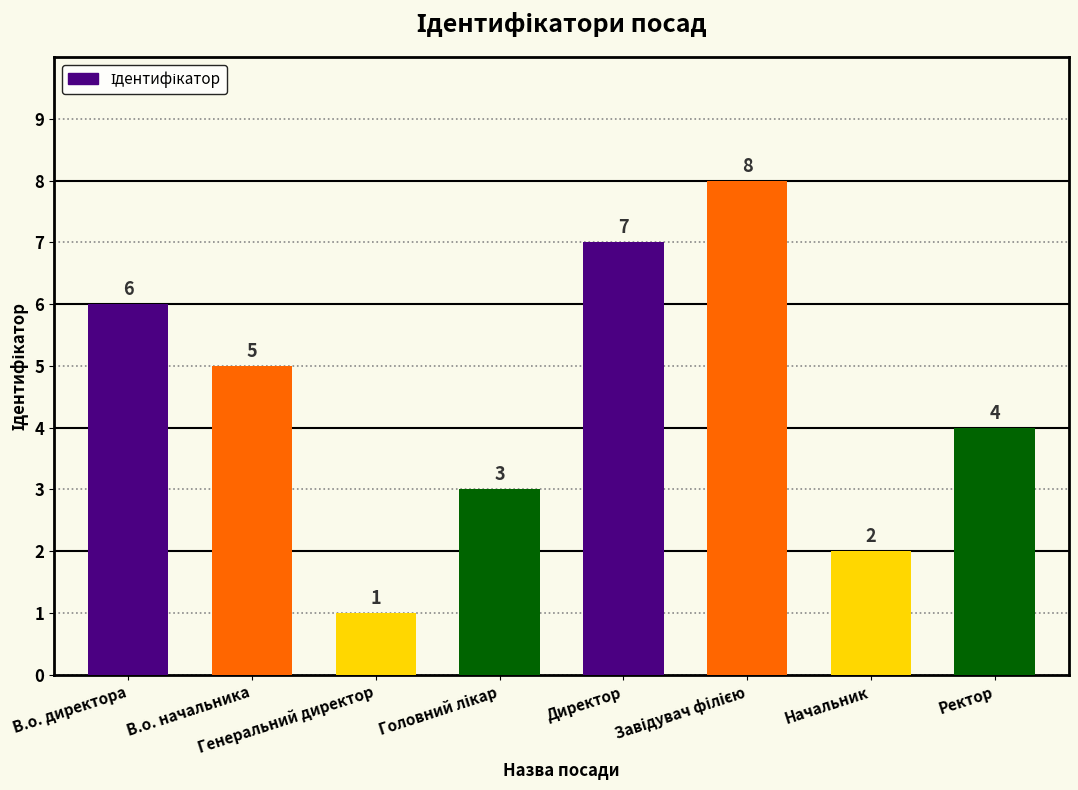

Are the bars grouped side by side (vs. stacked)?

No